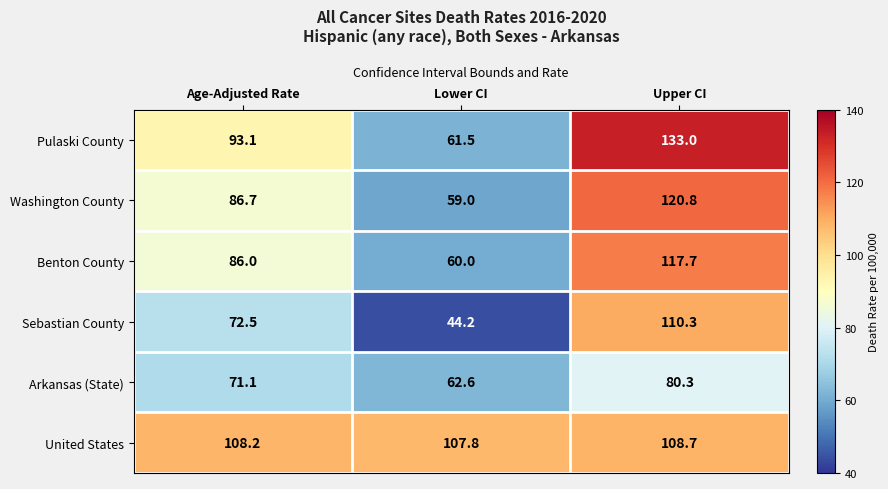

Read the Arkansas (State) value at Lower CI.

62.6